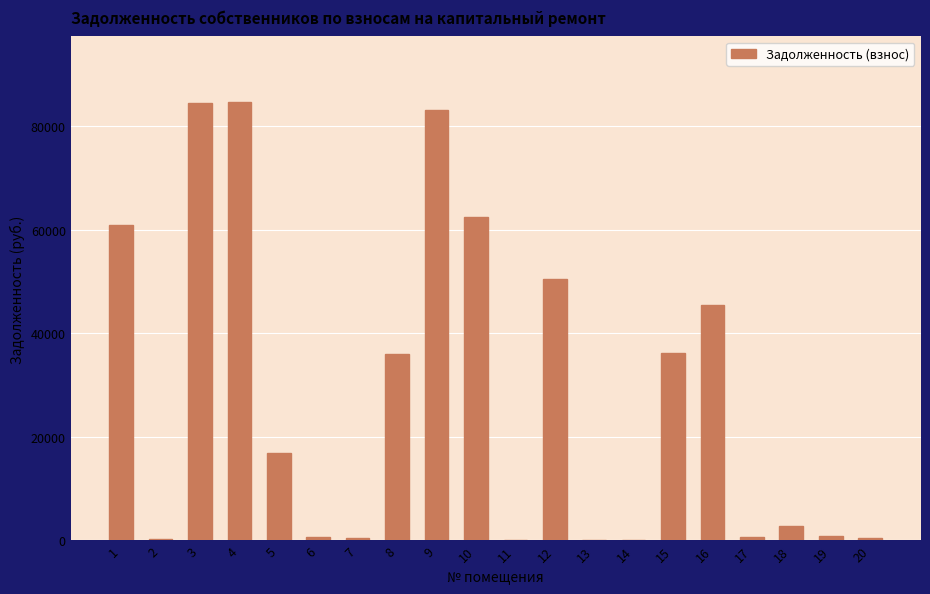

What is the ratio of the value at 19 to the value at 7?

1.7